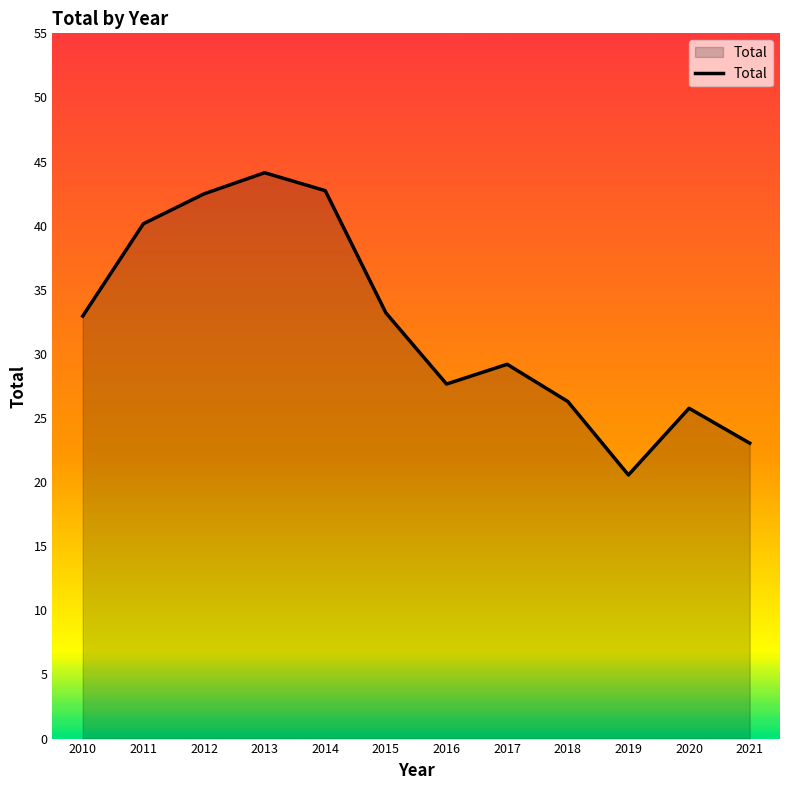

What is the minimum value shown in the chart?

20.6